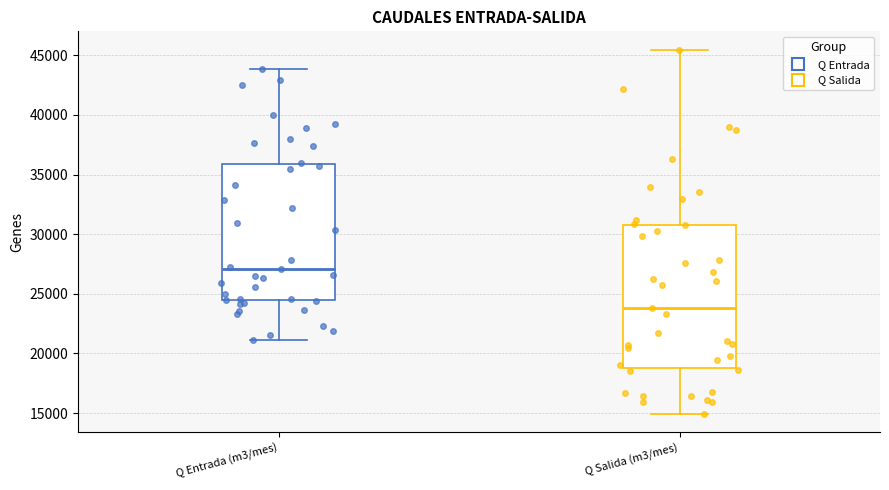

Where is the lower edge of the box for Q Entrada (m3/mes) on the y-axis? The values are not printed on the chart, so give them approximately, as read against the axis.

24500